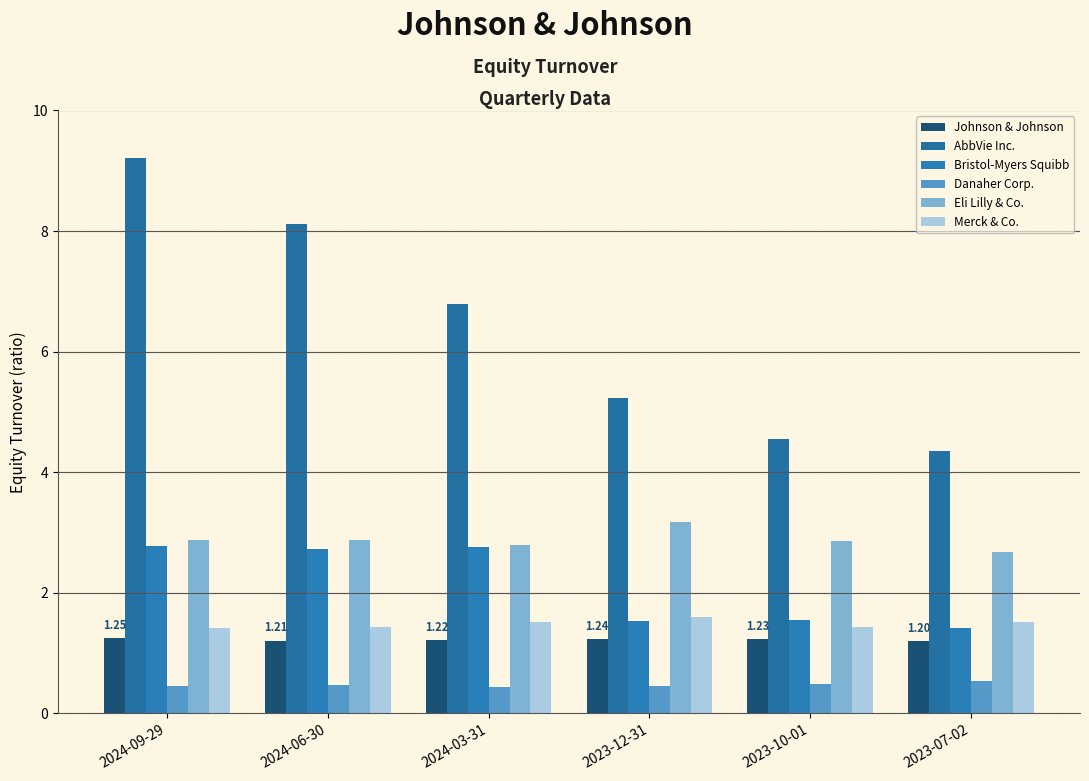

The value of Eli Lilly & Co. at 2024-03-31 is 4.7. True or false?

False